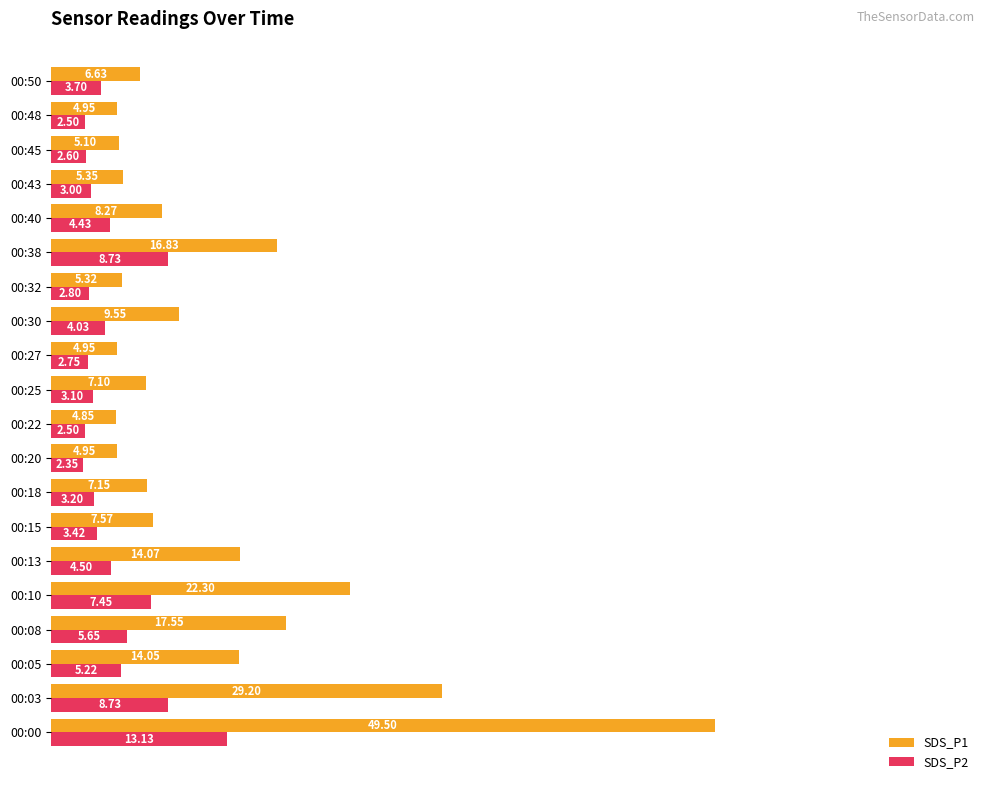

Which category has the lowest value in the SDS_P1 series?

00:22